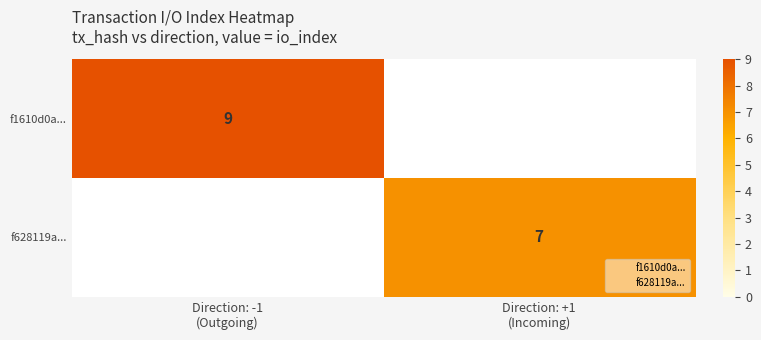

At how many categories does at least one series exceed 8?

1